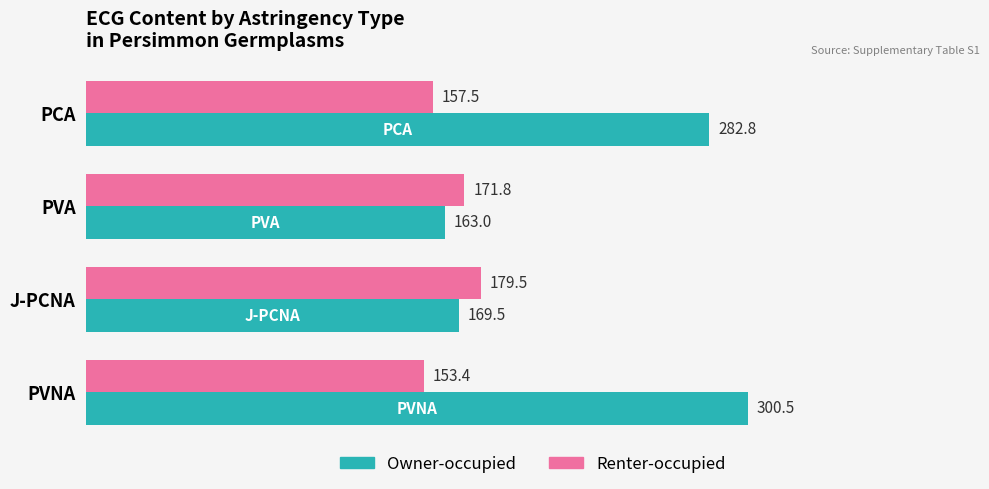

The value of Renter-occupied at PVNA is 41.9. True or false?

False